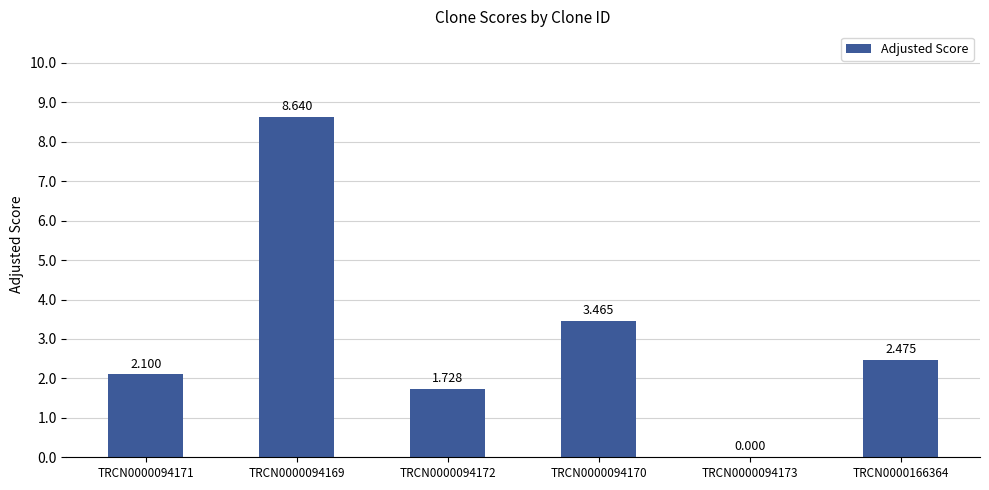

Approximately how many times larger is the value at TRCN0000166364 compared to TRCN0000094172?

1.4